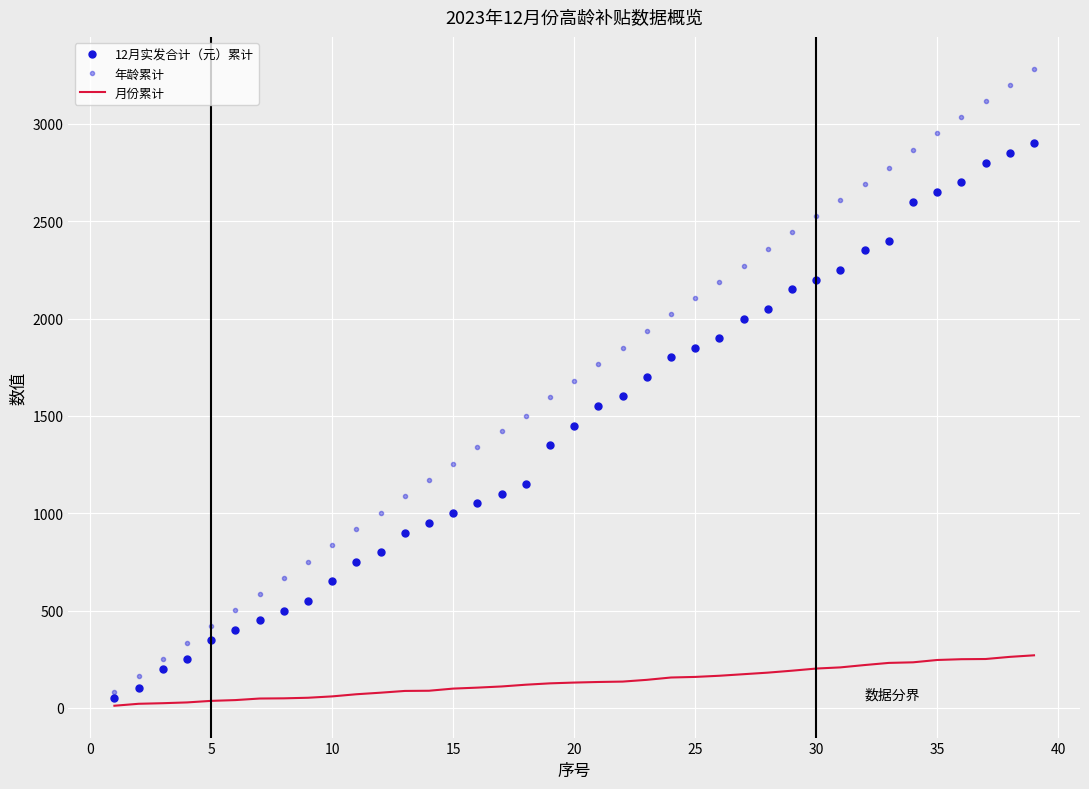

Does the chart display data point markers on the line(s)?

No